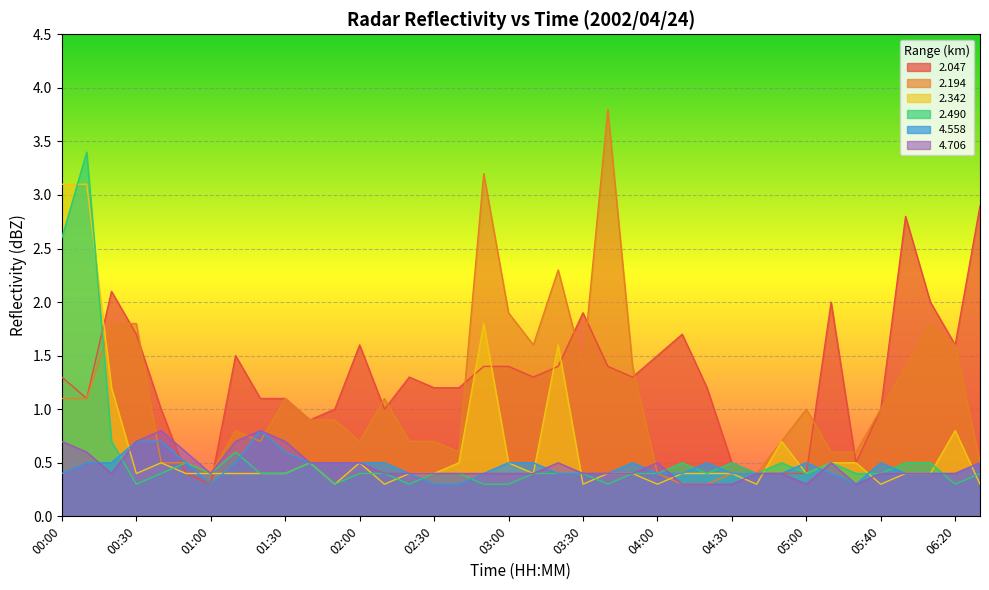

What is the spread (max minus min) of values at 00:40?

0.6